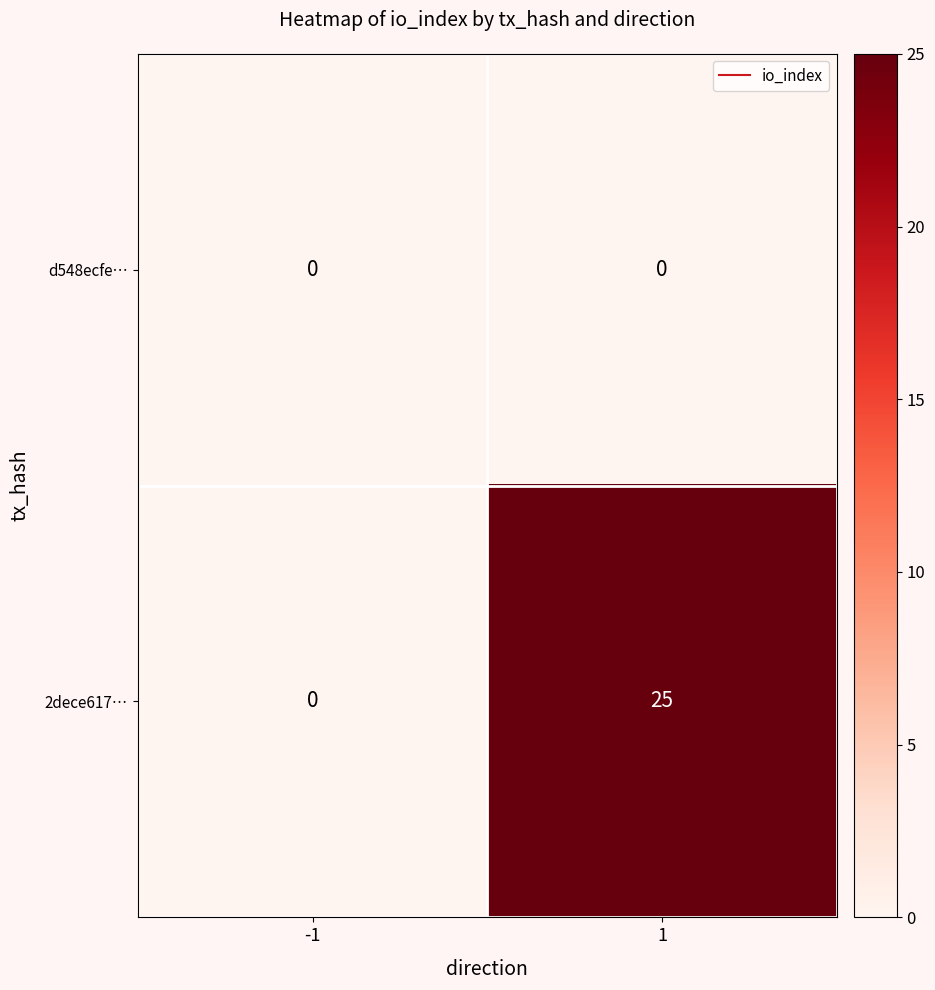

At which category is the sum across all series the highest?

1